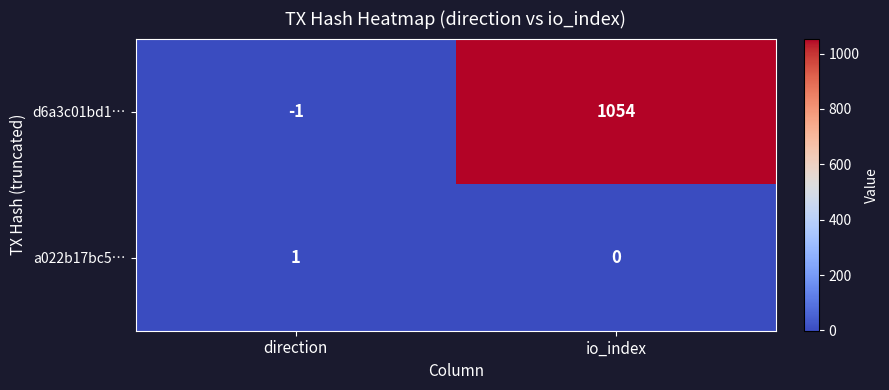

Which series has the widest spread of values?

d6a3c01bd1…